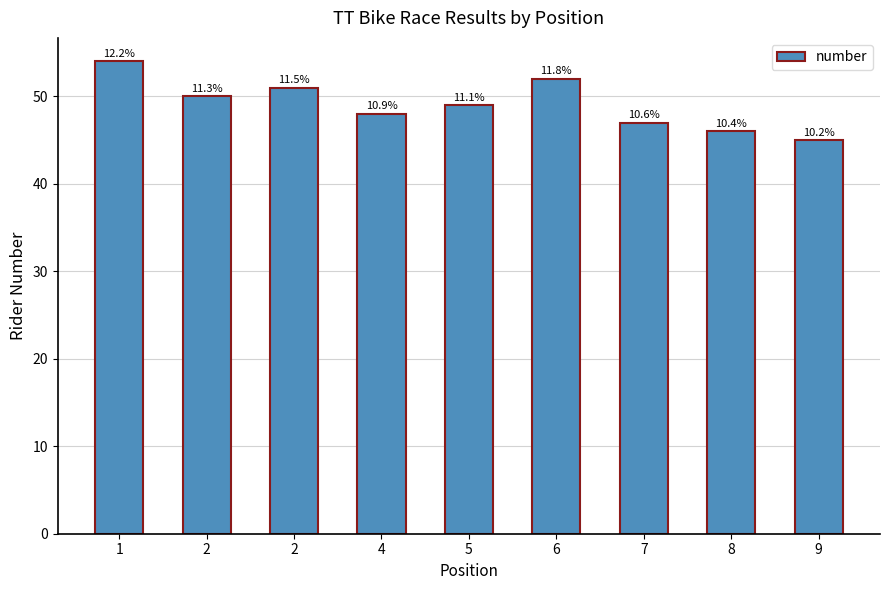

What is the smallest value displayed?

45